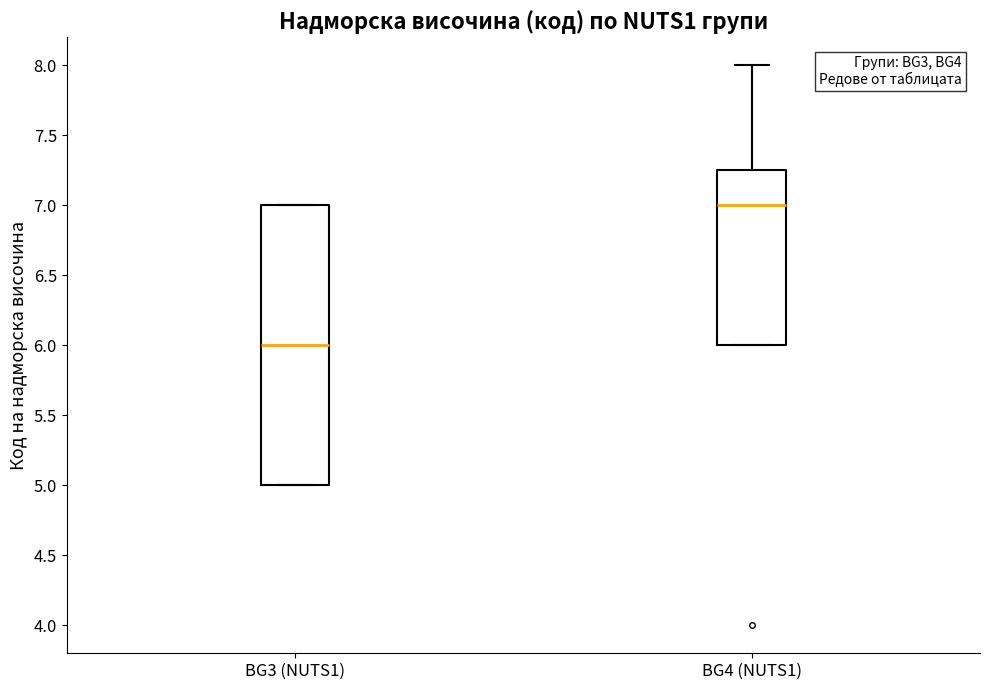

Which box has the highest median line?

BG4 (NUTS1)